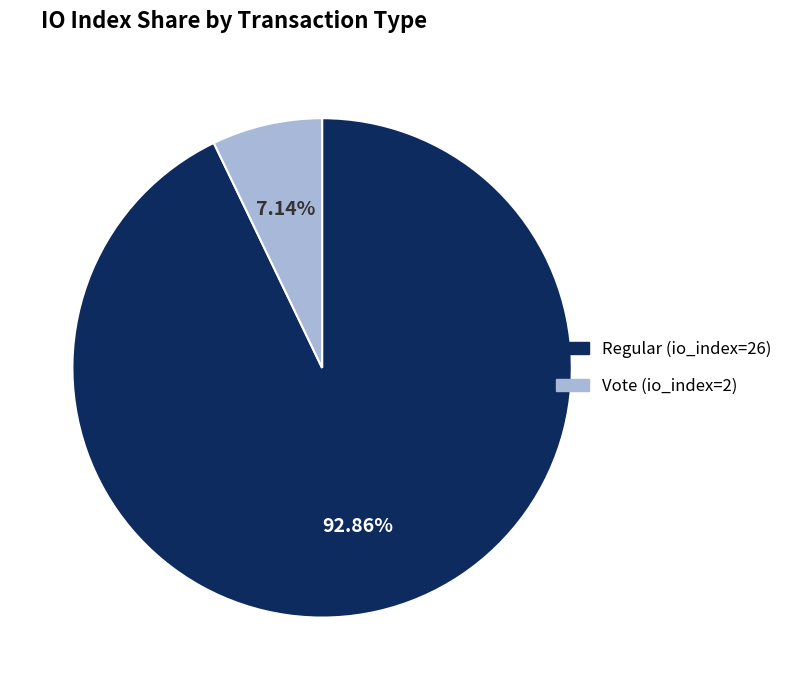

What percentage is the Vote (io_index=2) slice, to the nearest percent?

7%